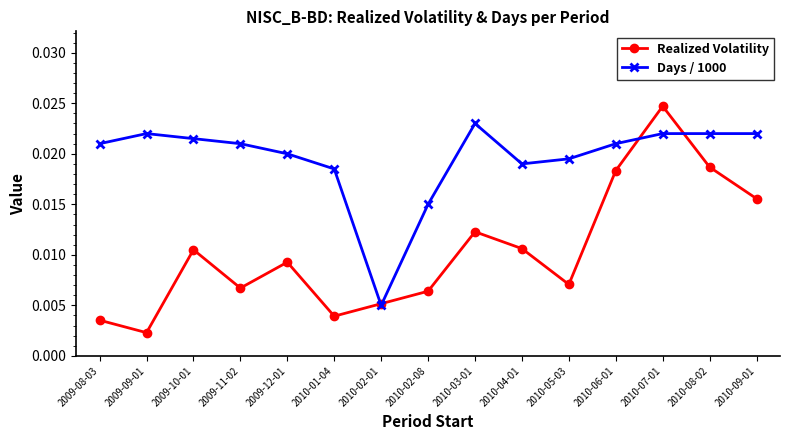

Count the Realized Volatility values in the range 0 to 1.

15